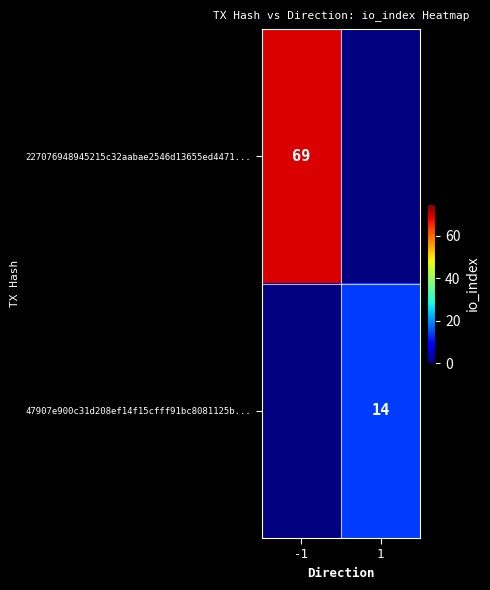

The 47907e900c31d208ef14f15cfff91bc8081125b... series shows 24 at 1. True or false?

False